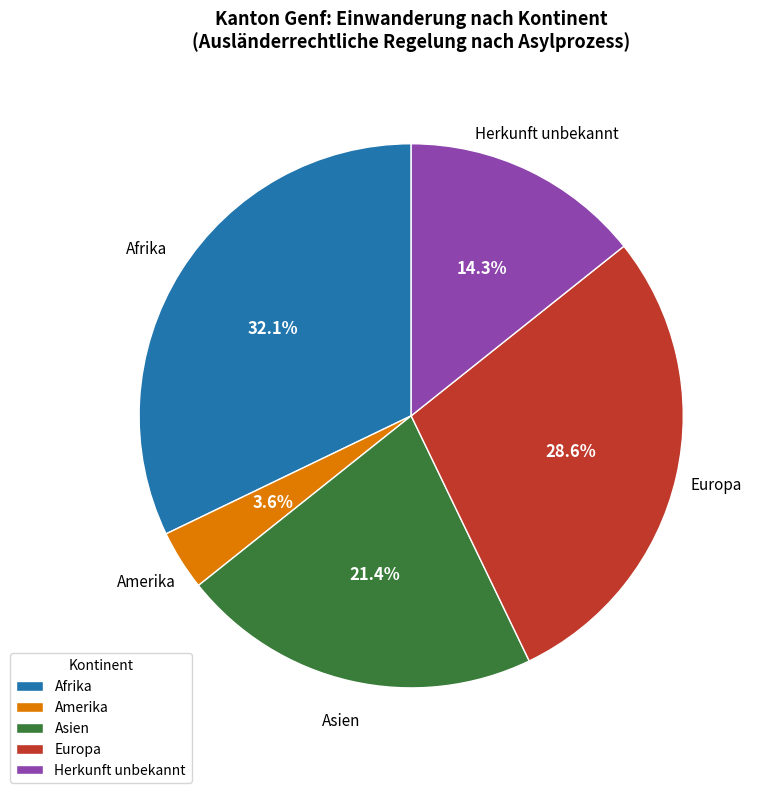

Combined, what portion of the pie is Europa and Afrika?

60.7%